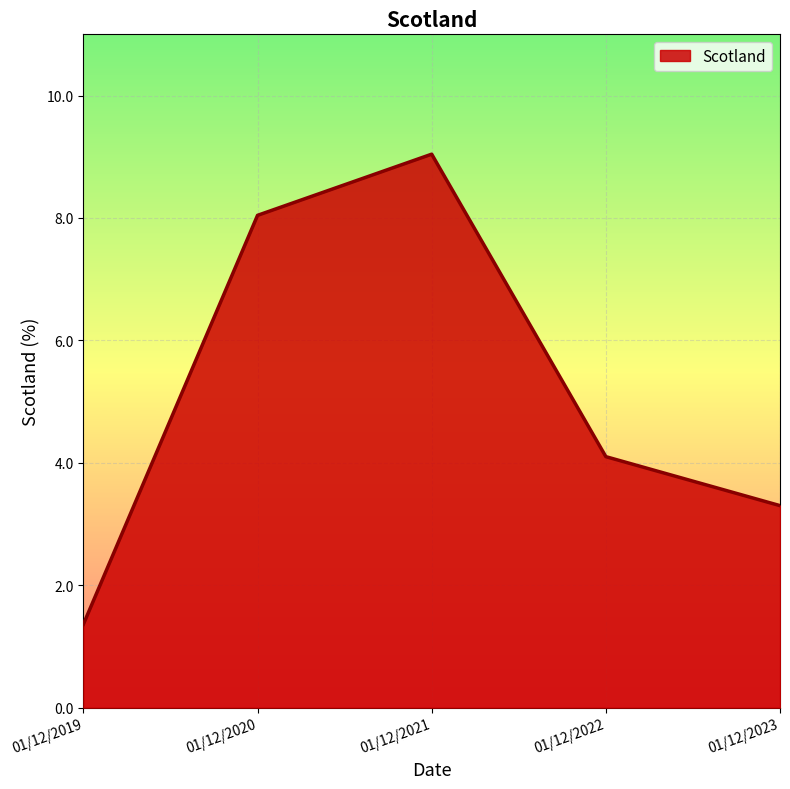

Is it true that the value at 01/12/2023 is 3.3?

True